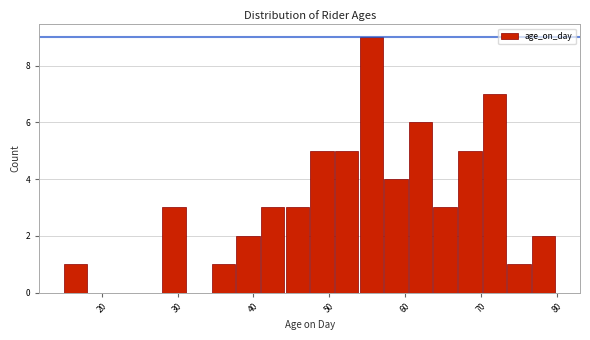

Around what value on the x-axis is the tallest bar? Give the approximate position of its centre, as read against the axis.

56